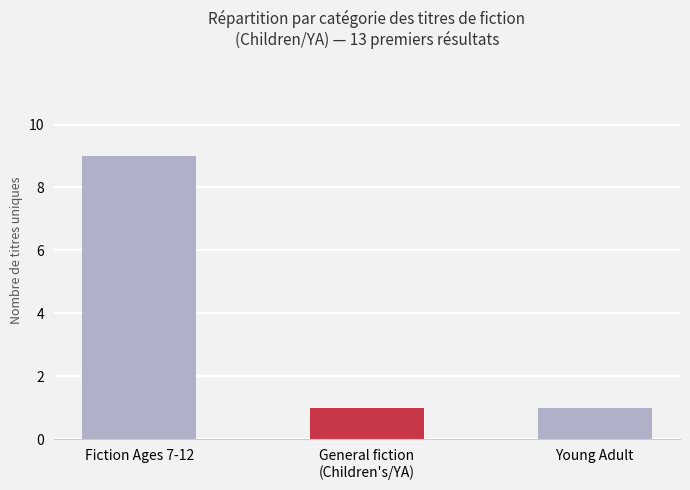

What is the change in value from Fiction Ages 7-12 to Young Adult?

-8